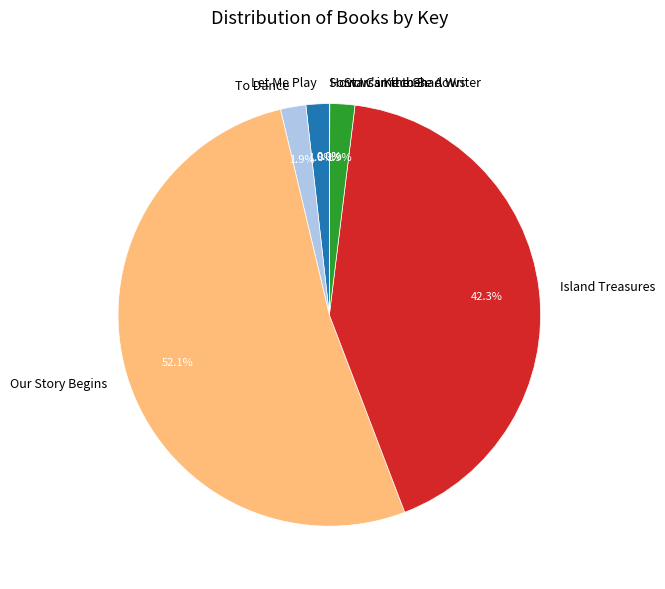

Combined, what portion of the pie is Stars in the Shadows and Island Treasures?

44.2%